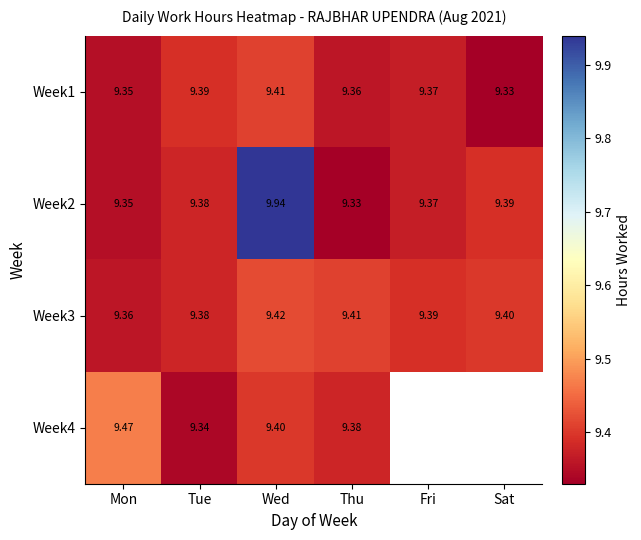

How many data points does each series have?

6